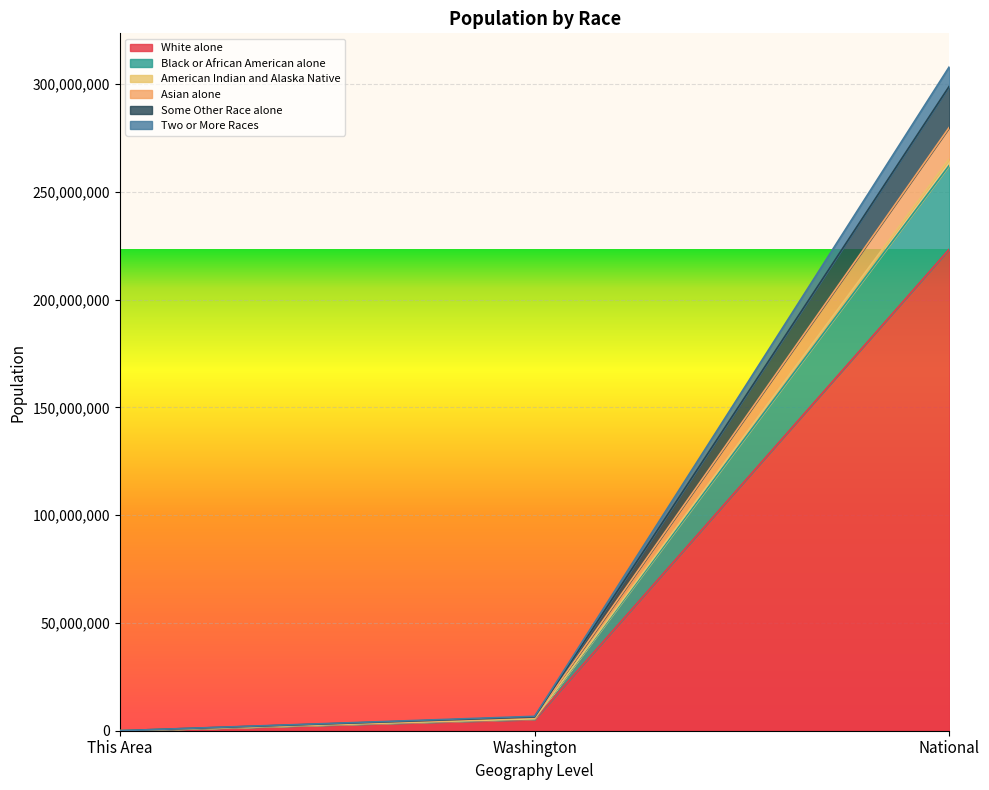

At which label does White alone reach its peak?

National